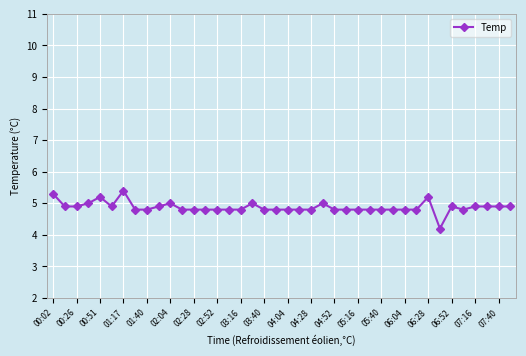

How many data points does each series have?

40